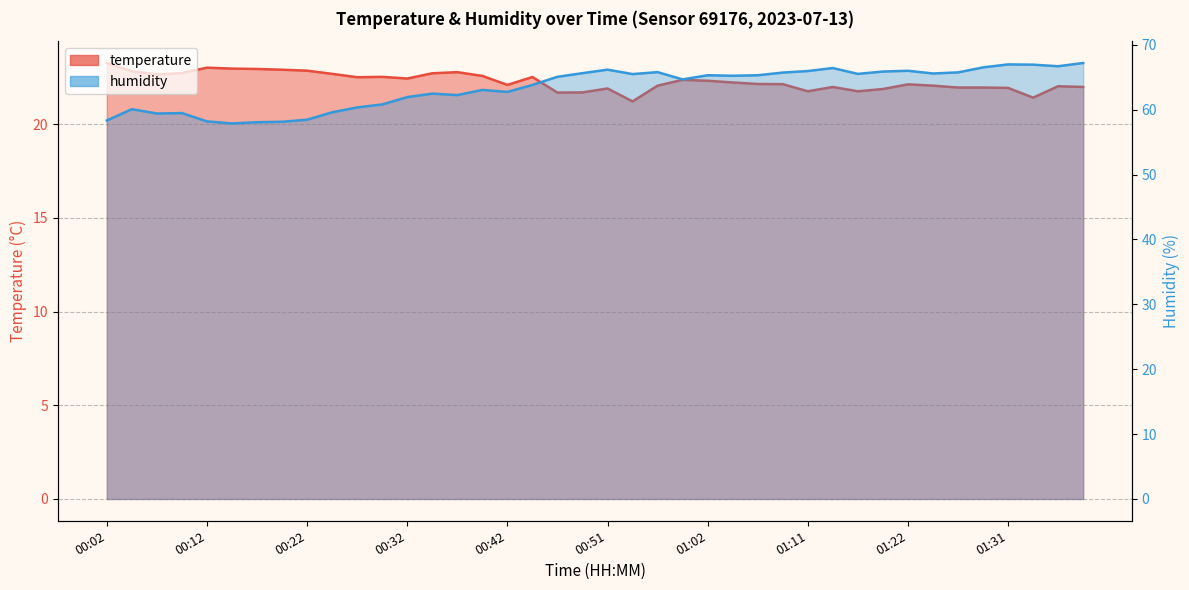

How many data points in temperature are above 22?

27